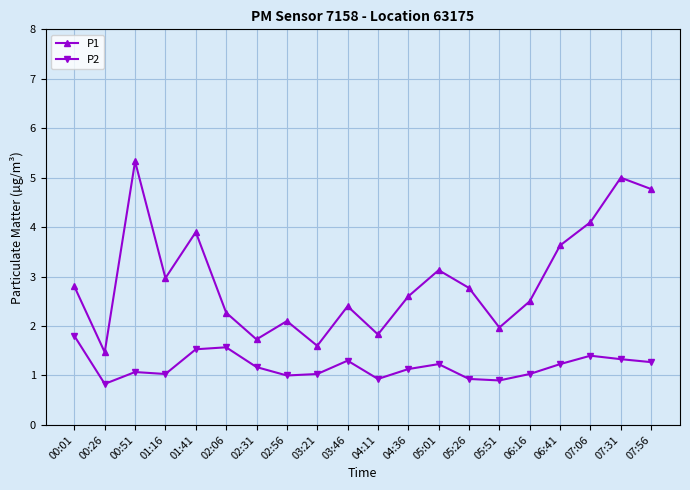

At which label does P1 first exceed 2?

00:01